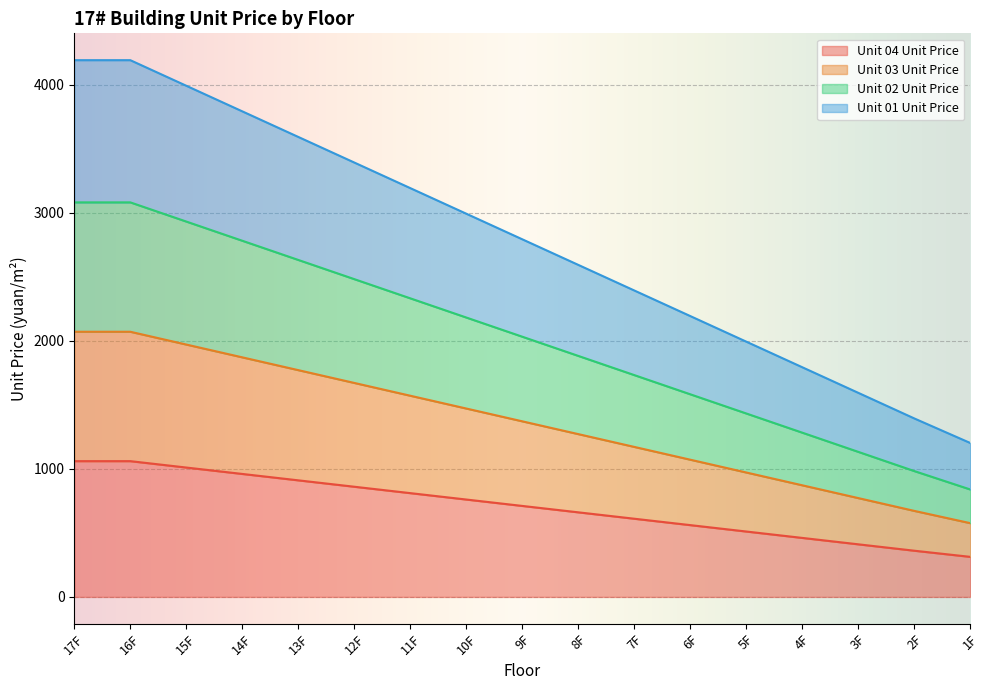

True or false: Unit 01 Unit Price and Unit 02 Unit Price intersect in this chart.

False